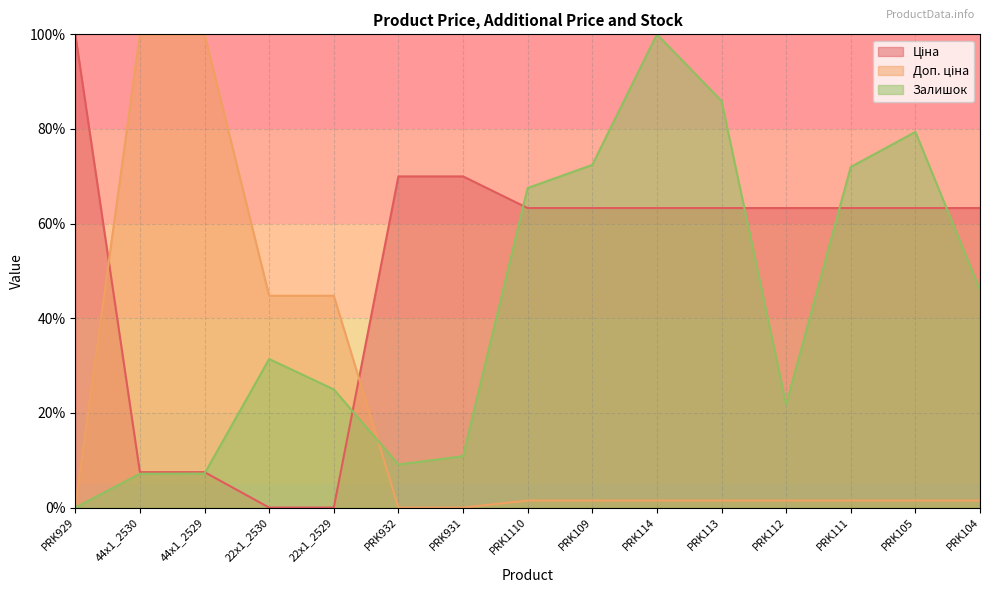

Which series has the largest total across all categories?

Ціна